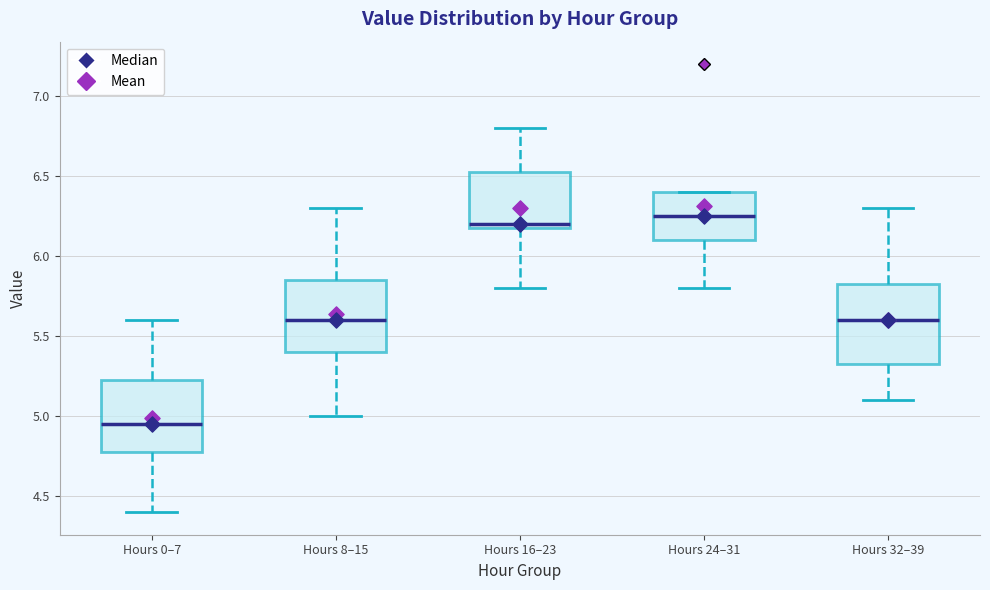

Reading left to right, read every box against the y-axis: the position of its median line, the range the box covers, and the ends of its whiskers. The values are not printed on the chart, so give them approximately, as read against the axis.

Hours 0–7: median 4.95, box 4.80 to 5.25, whiskers 4.40 to 5.60
Hours 8–15: median 5.60, box 5.40 to 5.85, whiskers 5.00 to 6.30
Hours 16–23: median 6.20 (just above the box's lower edge), box 6.20 to 6.55, whiskers 5.80 to 6.80
Hours 24–31: median 6.25, box 6.10 to 6.40, whiskers 5.80 to 6.40
Hours 32–39: median 5.60, box 5.35 to 5.85, whiskers 5.10 to 6.30